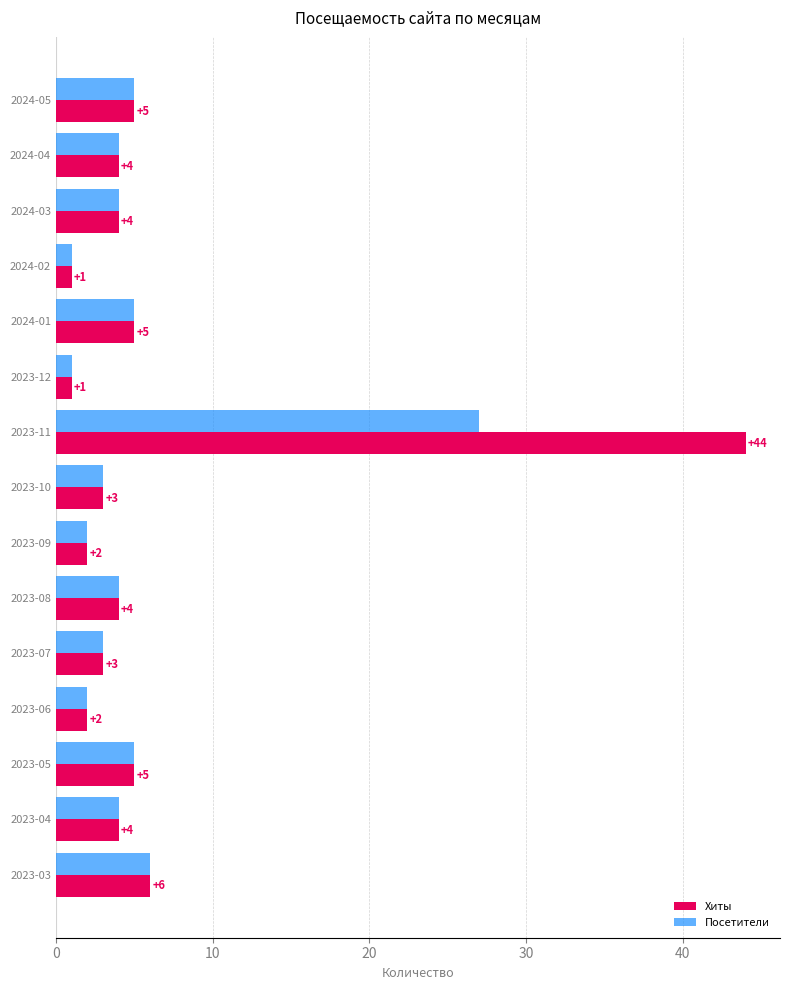

At how many categories does at least one series exceed 33?

1